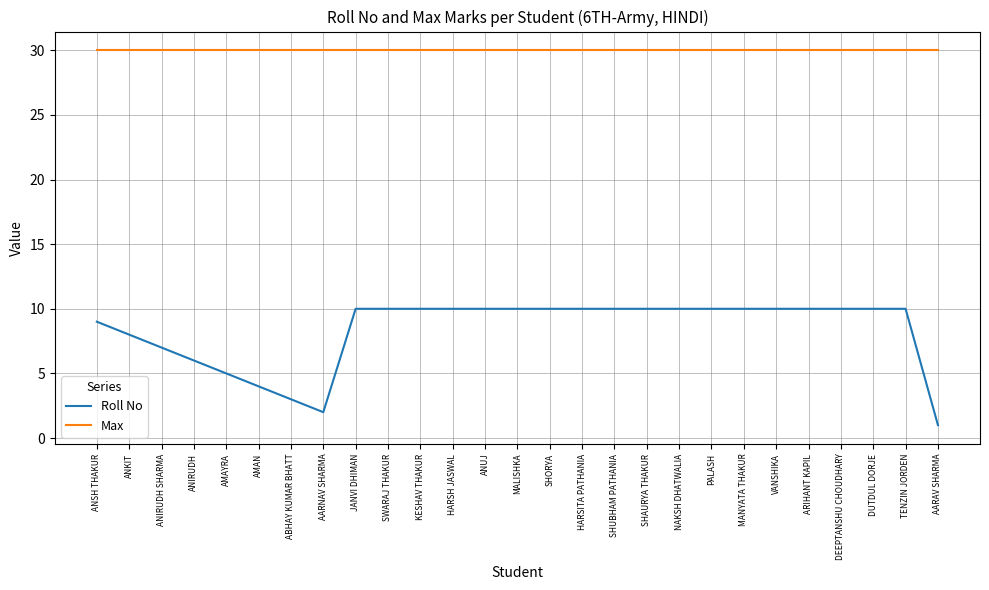

Reading right to left, what are all the values shown in this chart?

Roll No: 1	10	10	10	10	10	10	10	10	10	10	10	10	10	10	10	10	10	10	2	3	4	5	6	7	8	9
Max: 30	30	30	30	30	30	30	30	30	30	30	30	30	30	30	30	30	30	30	30	30	30	30	30	30	30	30